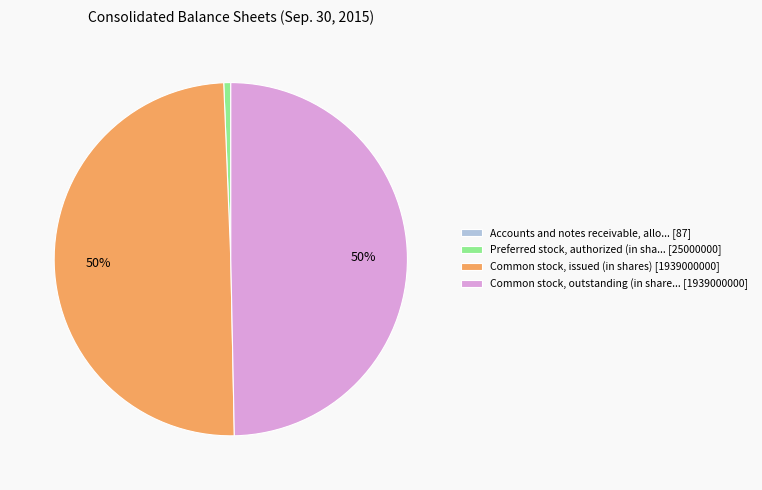

To the nearest percent, what is the combined percentage of Common stock, outstanding (in share... [1939000000] and Common stock, issued (in shares) [1939000000]?

99%